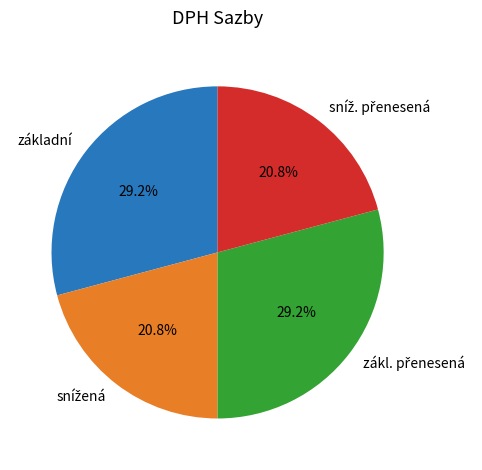

To the nearest percent, what is the average slice percentage?

25%